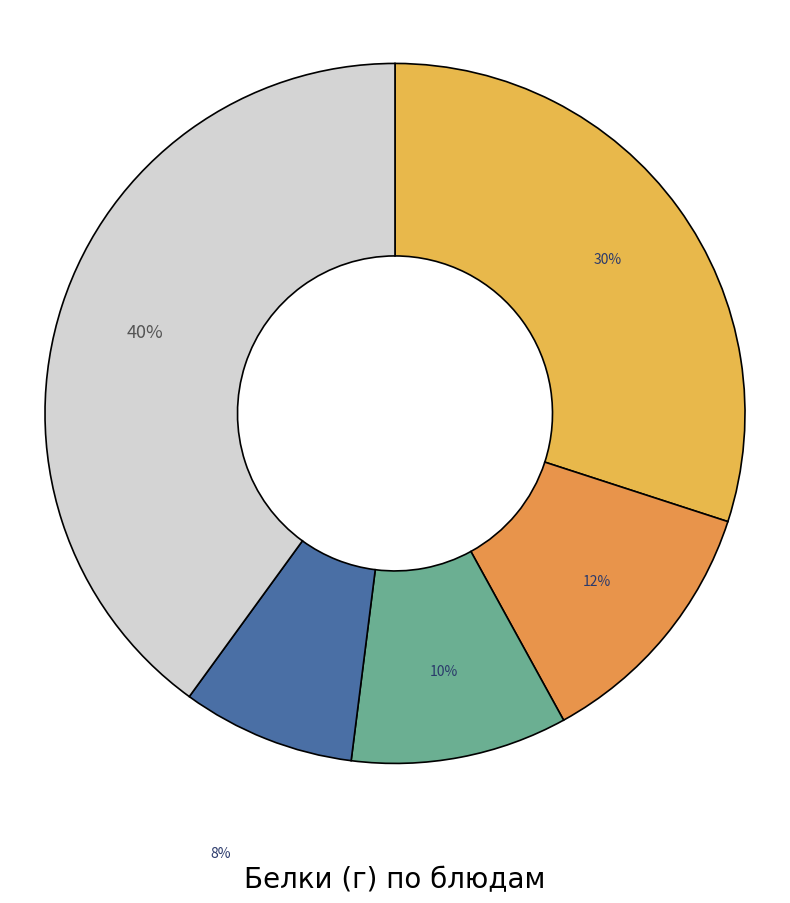

Which category has the smallest portion of the pie?

Напиток клюквенный